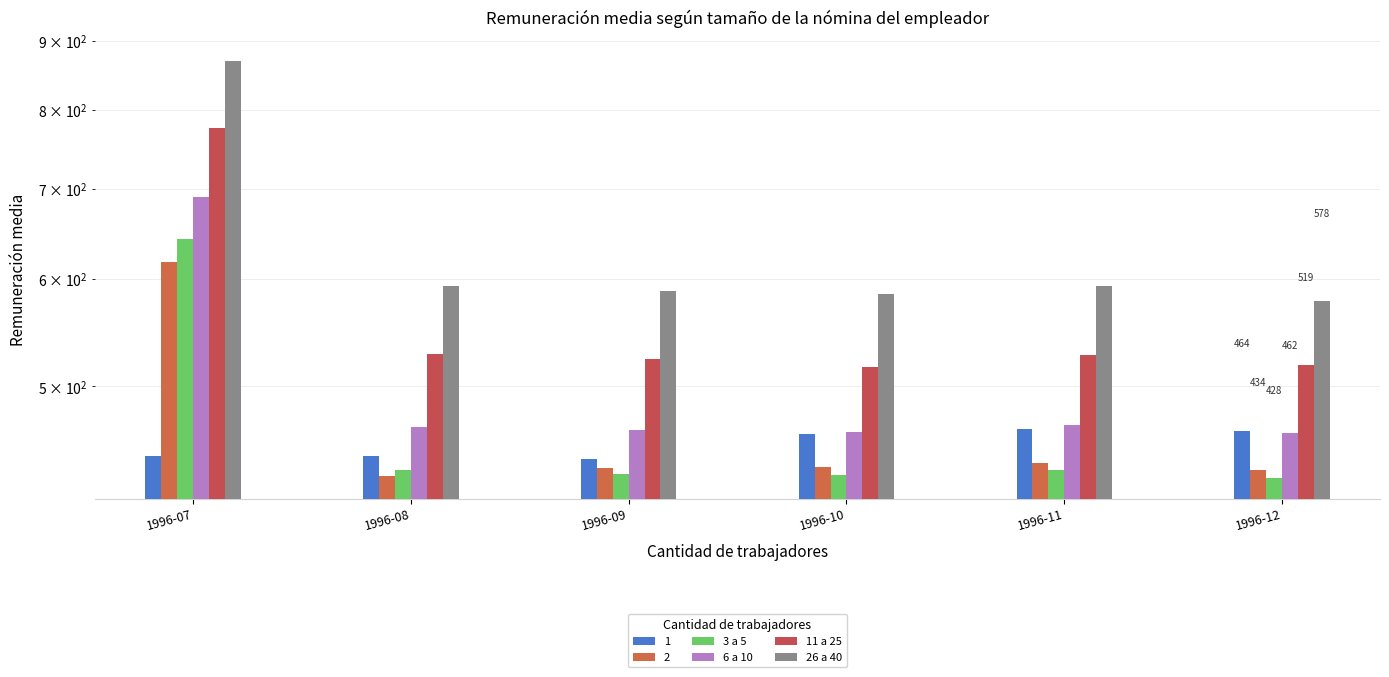

Where is 26 a 40 nearest to the value 723?

1996-08